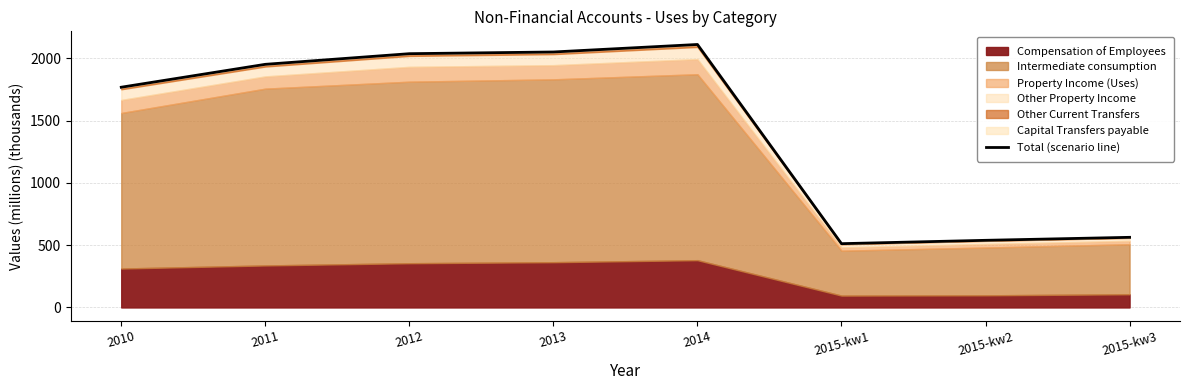

What is the sum of all values?

11535.9